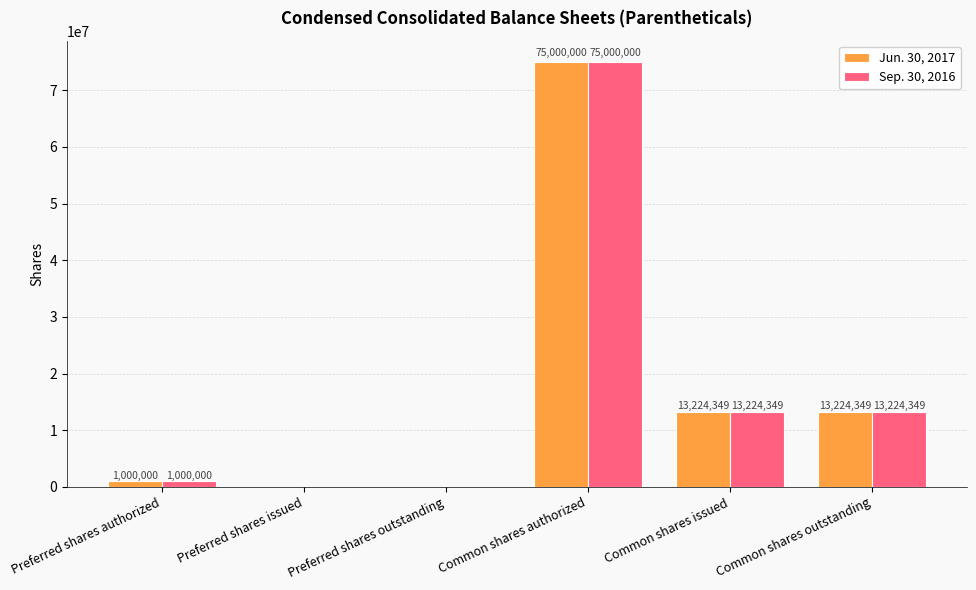

What is the total value across all series at Common shares outstanding?

26448698